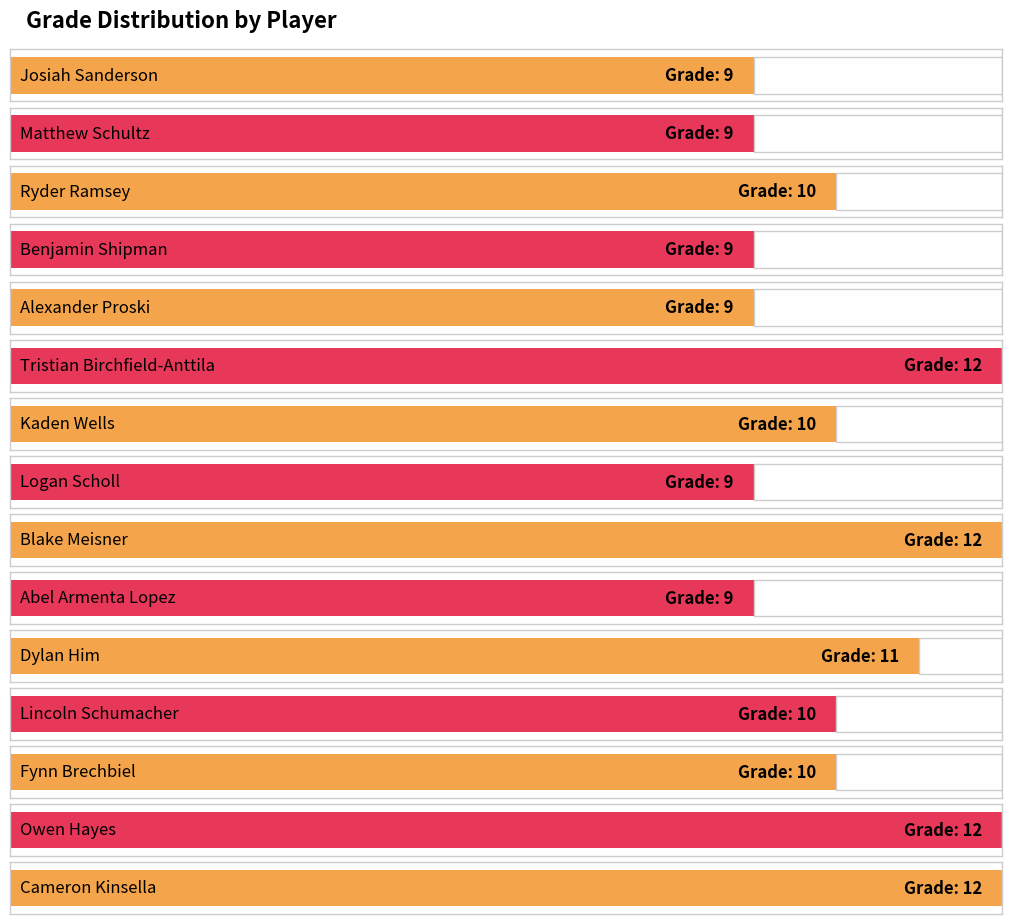

What is the label of the 4th bar from the left?

Benjamin Shipman